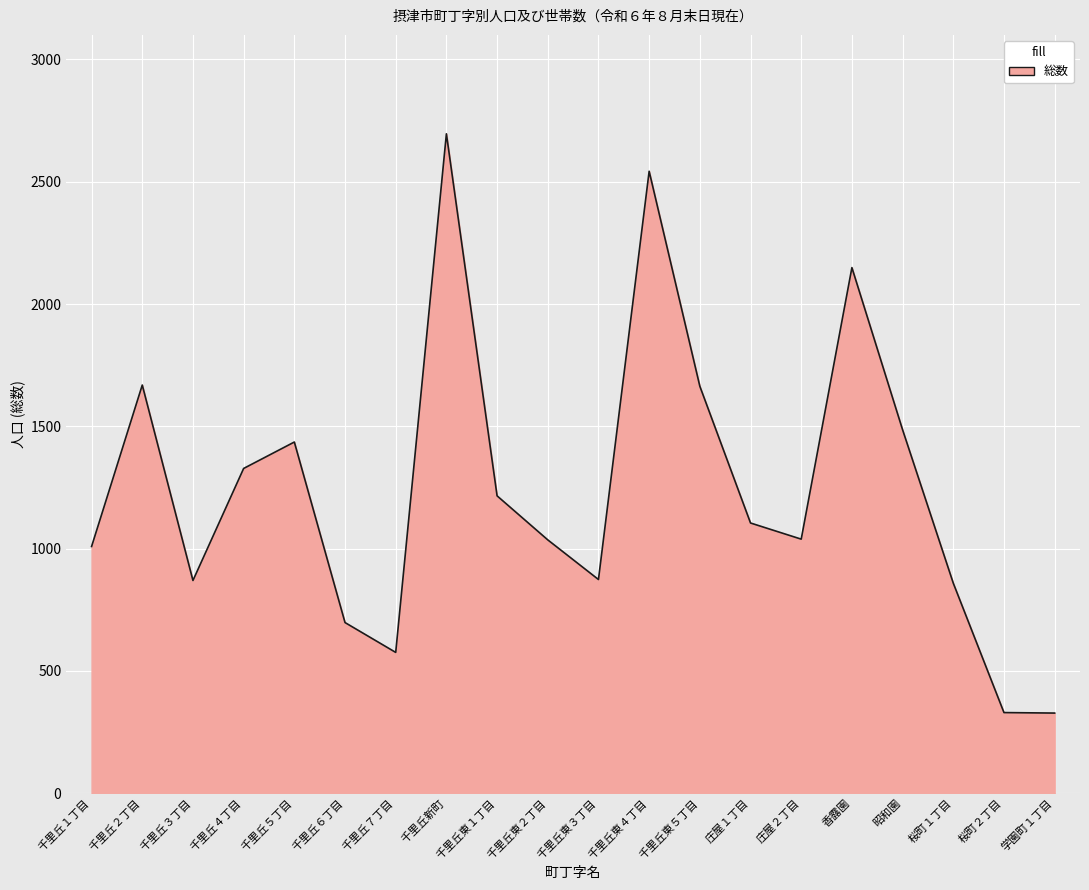

What is the difference between the values at 千里丘東５丁目 and 桜町２丁目?

1334